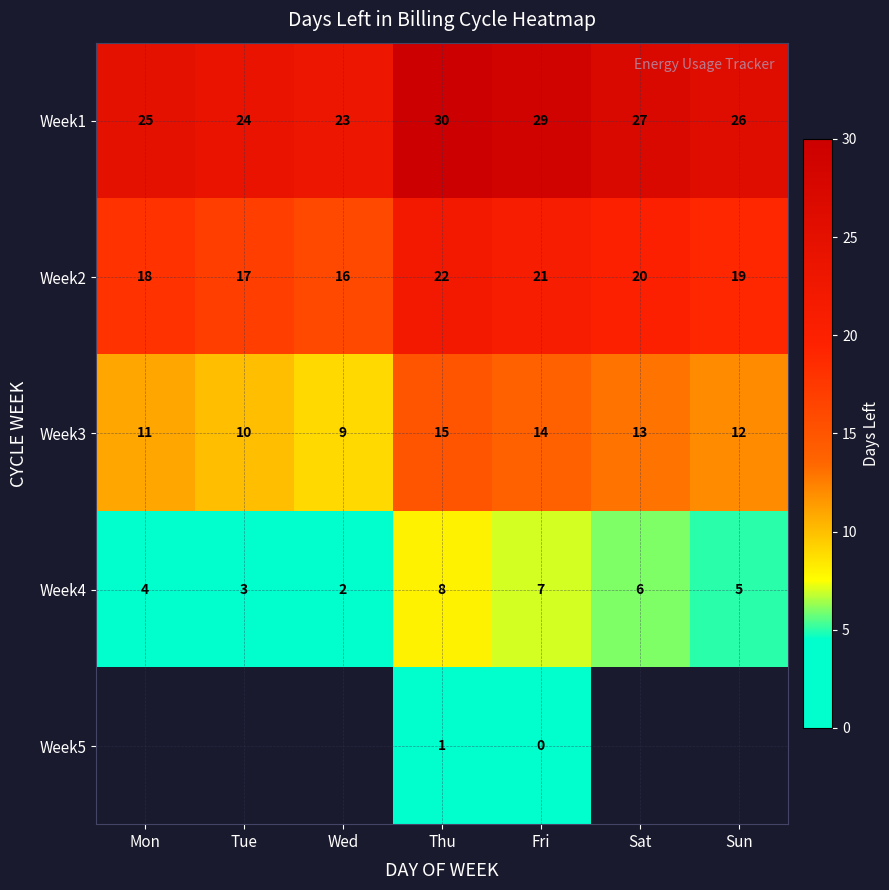

The Week1 series shows 15 at Wed. True or false?

False